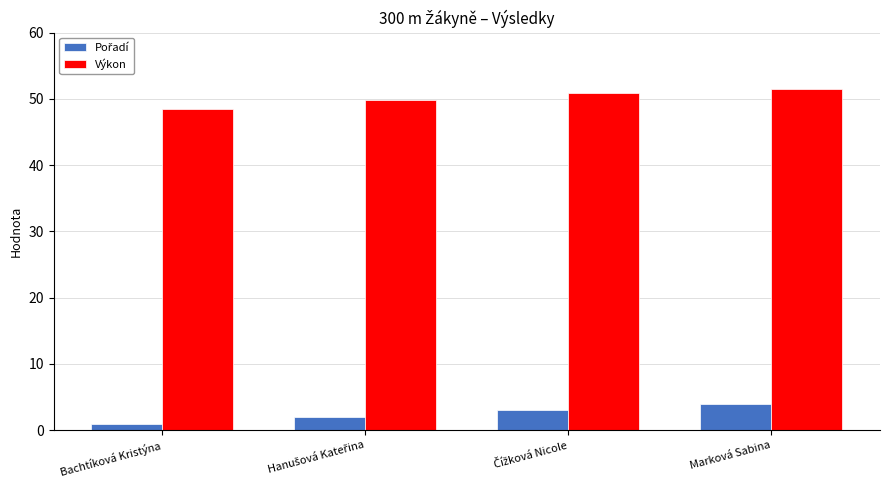

What is the spread (max minus min) of values at Marková Sabina?

47.6